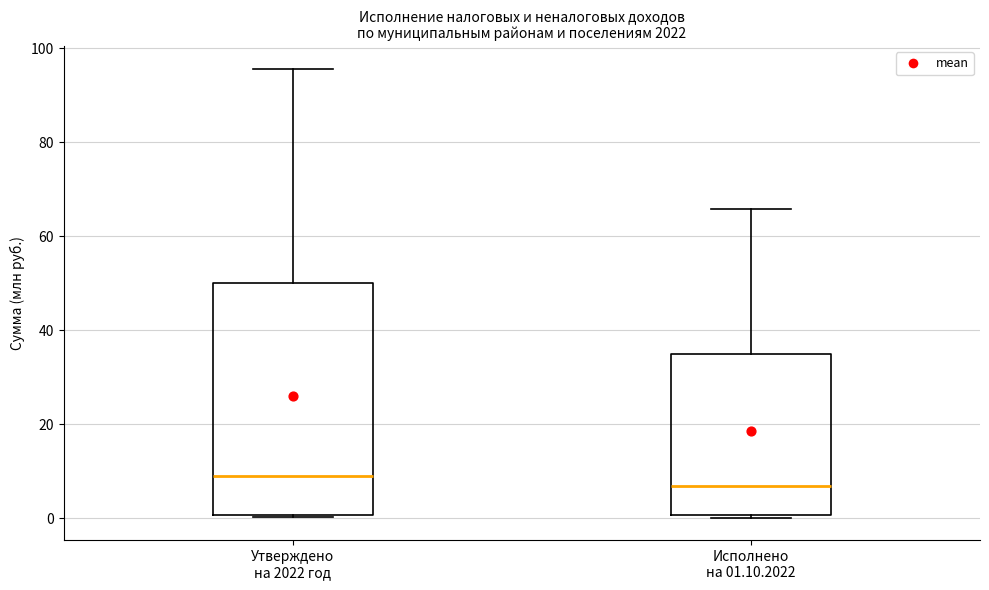

Where does the median line of the box for Утверждено на 2022 год sit on the y-axis? The values are not printed on the chart, so give them approximately, as read against the axis.

8